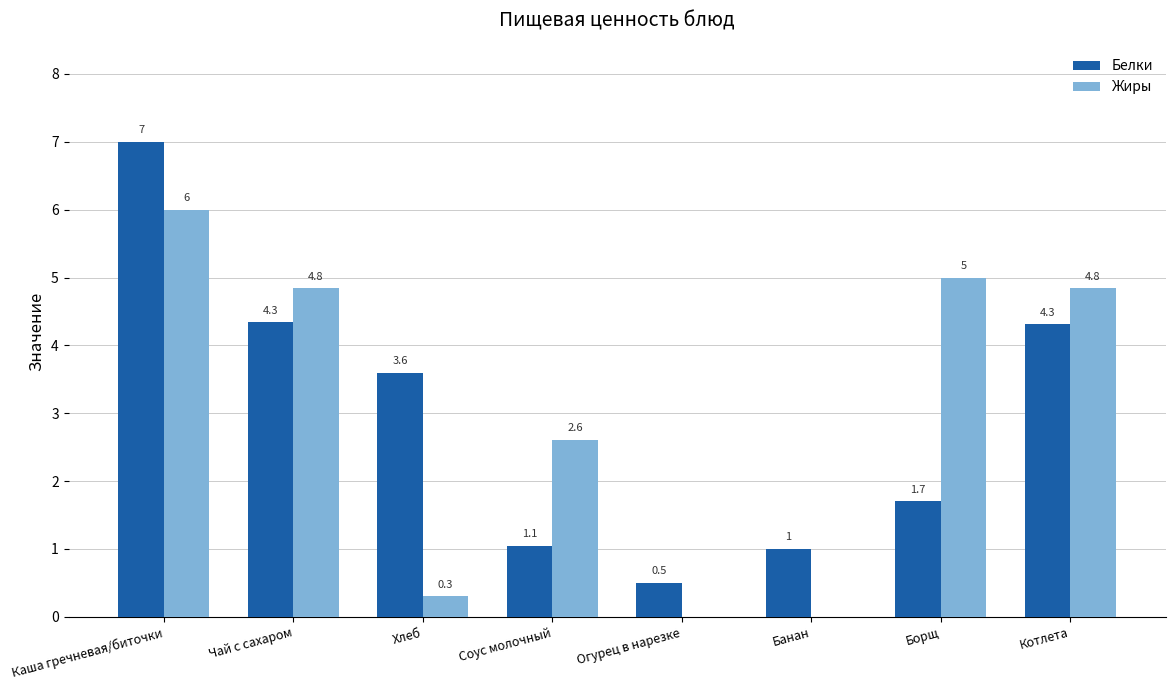

Where is Белки nearest to the value 3?

Хлеб